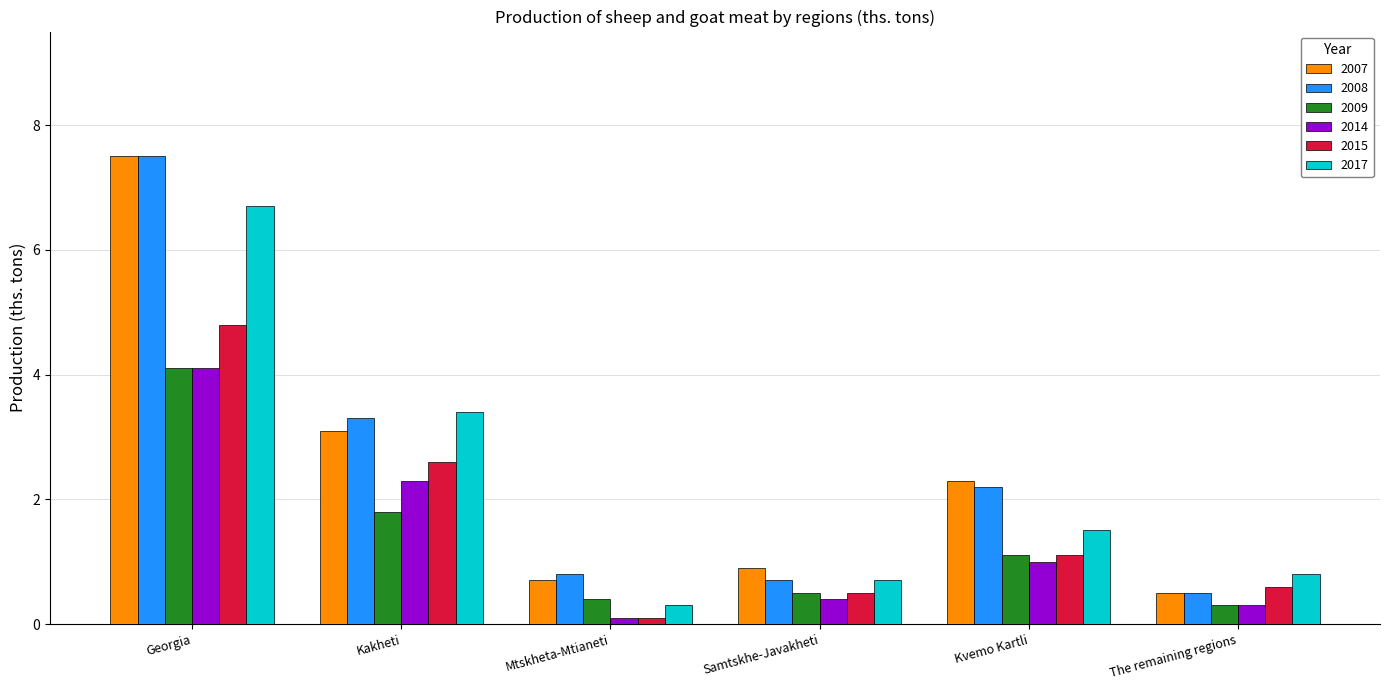

What is the difference between the maximum and second lowest values in the 2008 series?

6.8